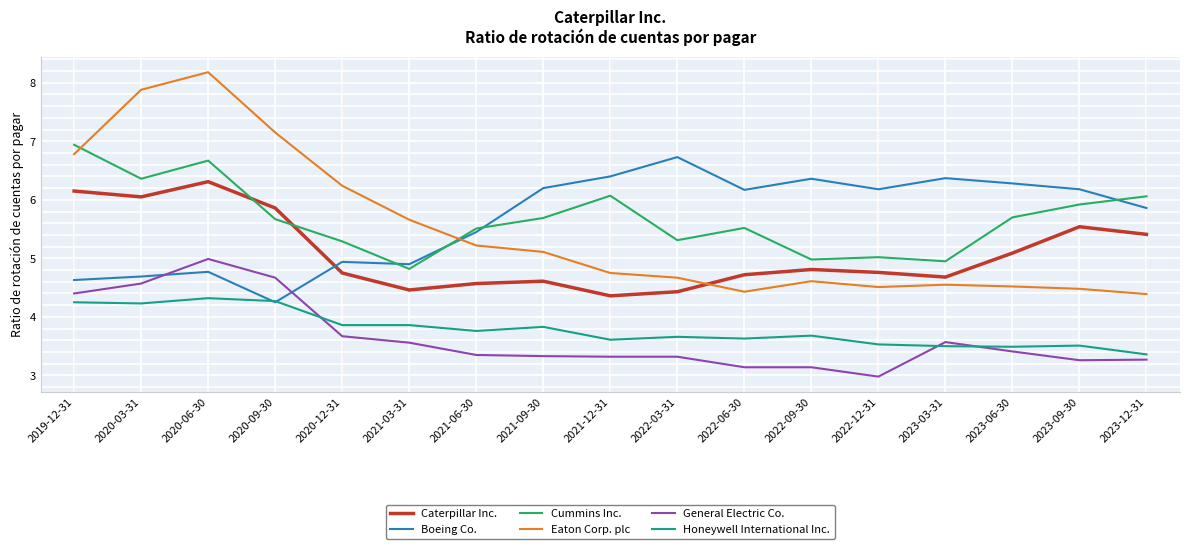

After their last crossing, which series has the higher values: Eaton Corp. plc or Caterpillar Inc.?

Caterpillar Inc.